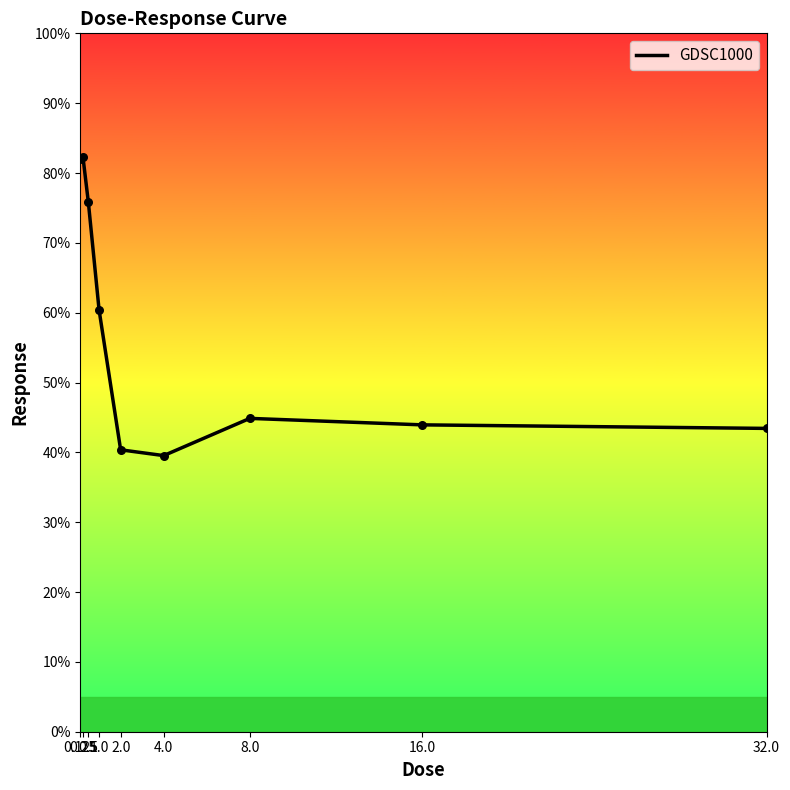

What is the change in value from 1.0 to 32.0?

-16.9